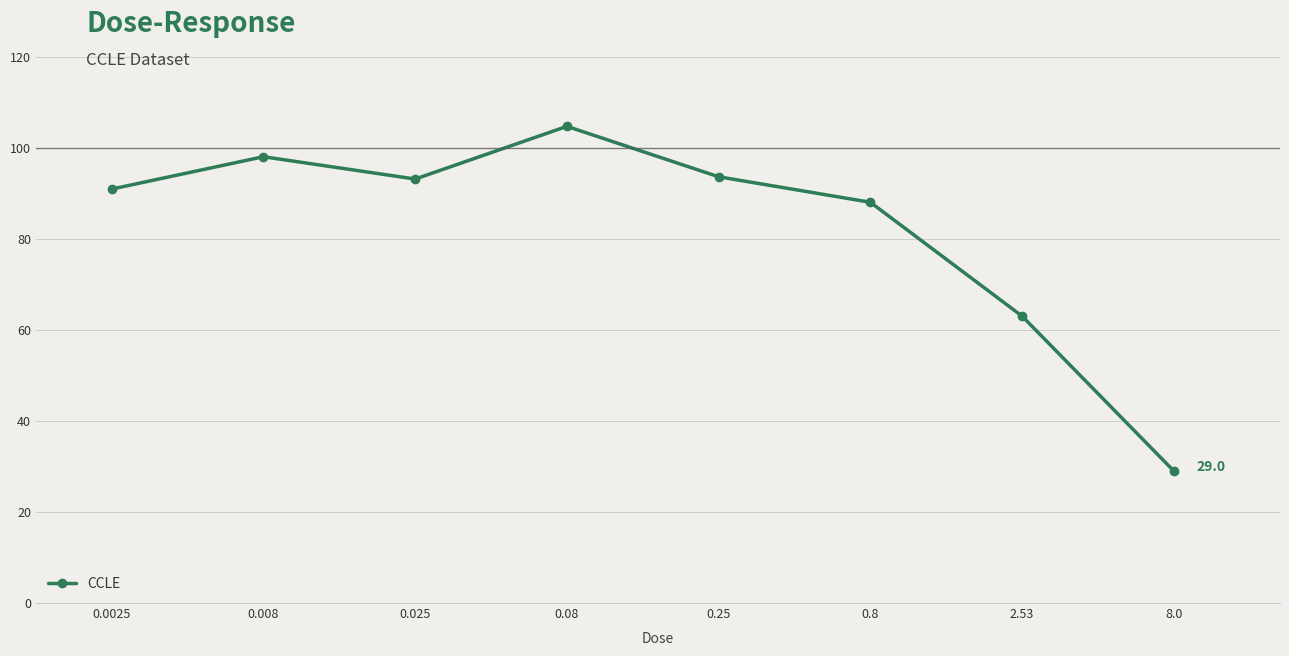

The value at 0.8 is 88.0. True or false?

True